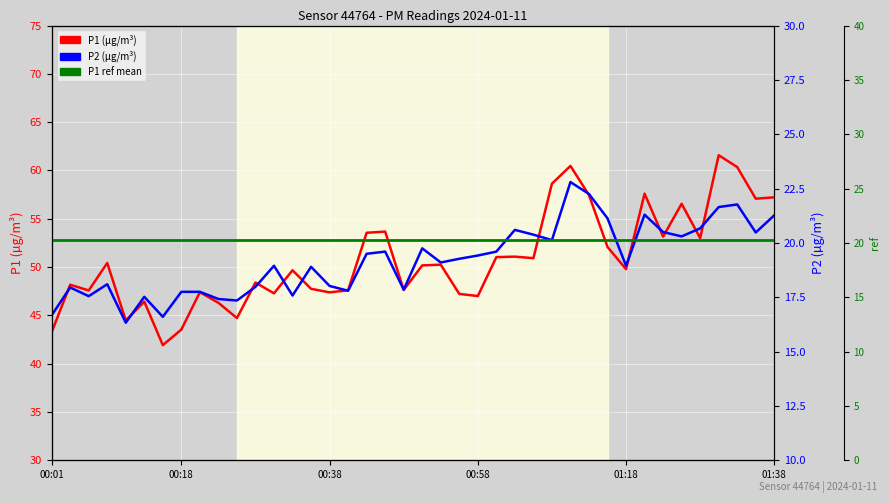

What is the average value of the P1 series?

50.7